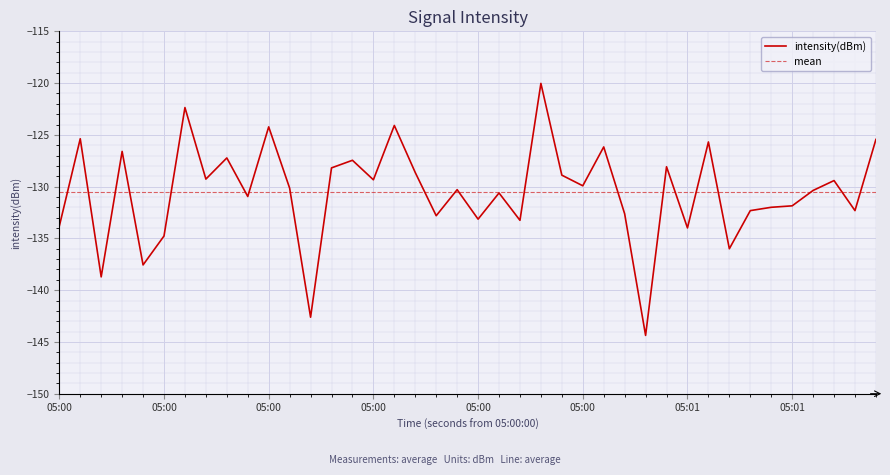

What is the greatest value displayed?

-120.0